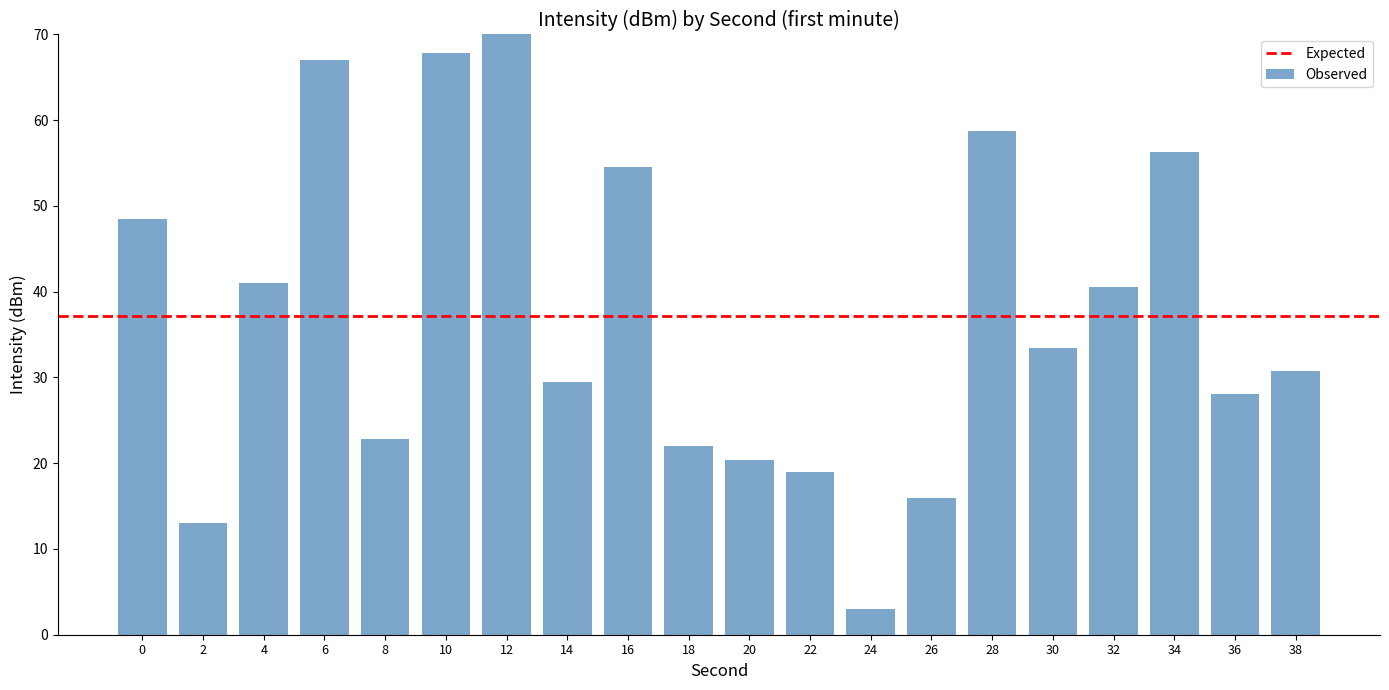

How many categories are shown in the chart?

20